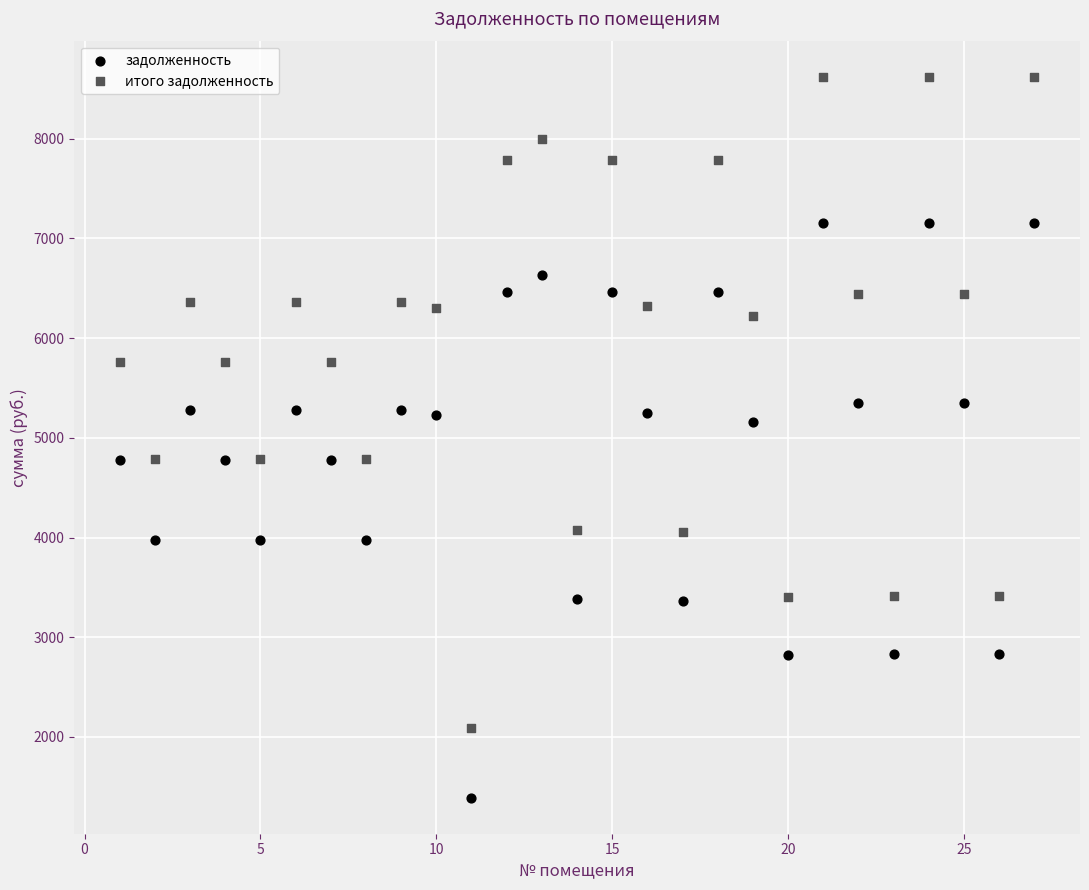

Across all data points, what is the range of X values (max minus min)?

26.0